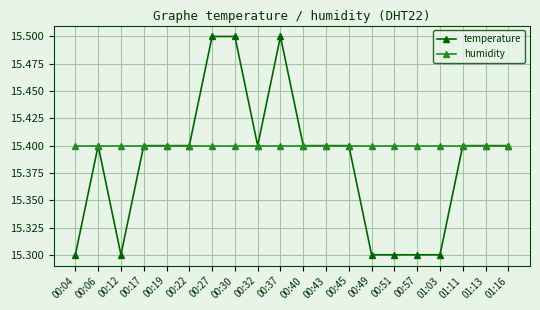

At which category does temperature reach its first local valley?

00:12